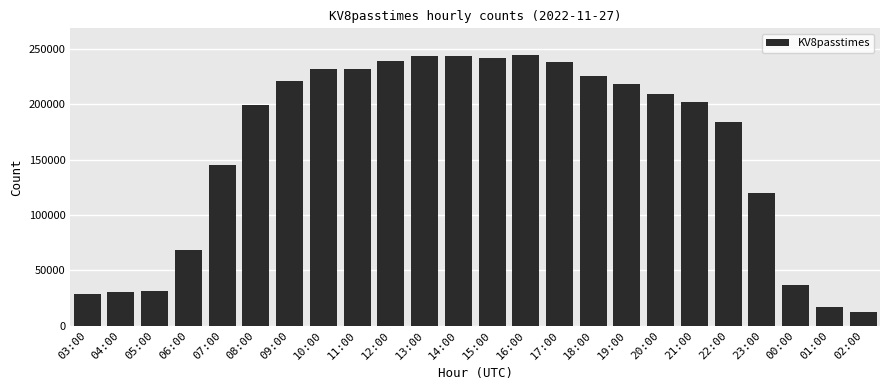

How many values are below 209131?

12